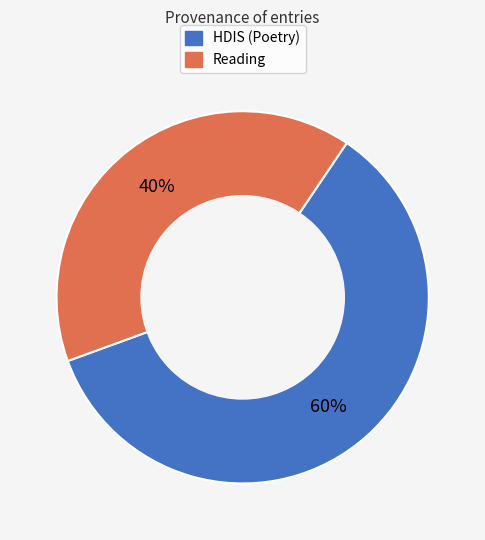

Does any single category account for the majority?

Yes